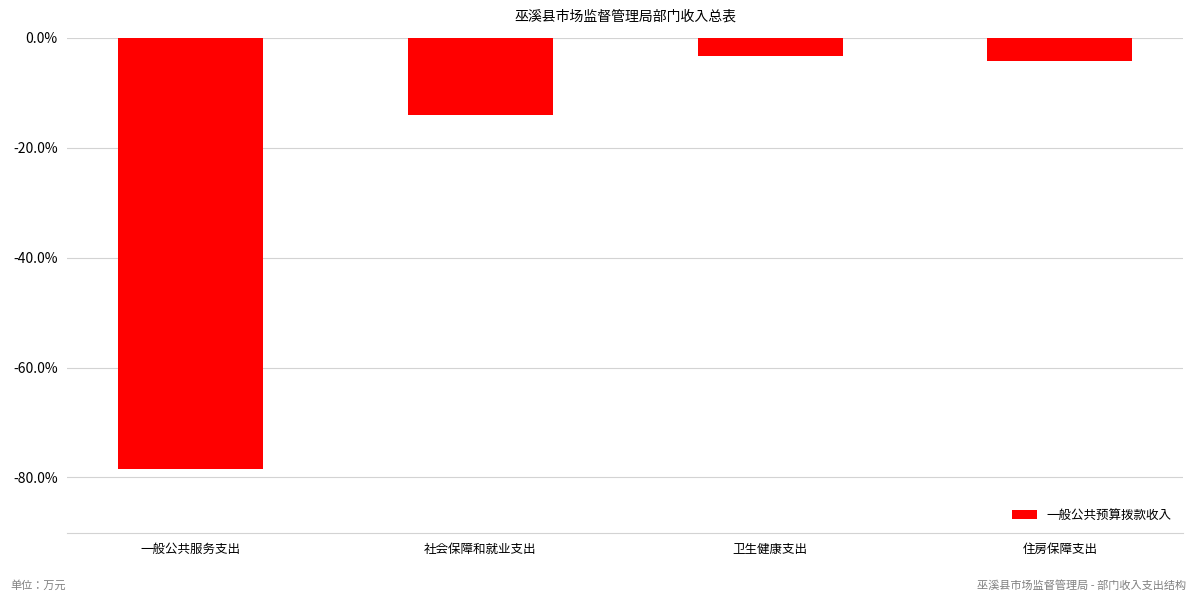

What is the difference between the values at 卫生健康支出 and 一般公共服务支出?

0.8